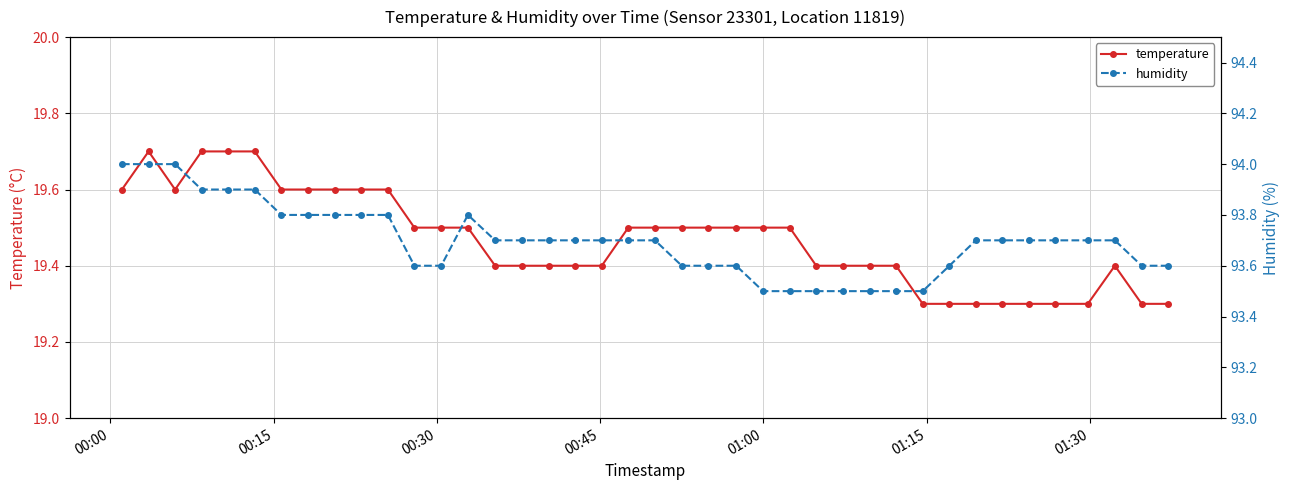

True or false: temperature has more than 1 points higher than both neighbors.

True